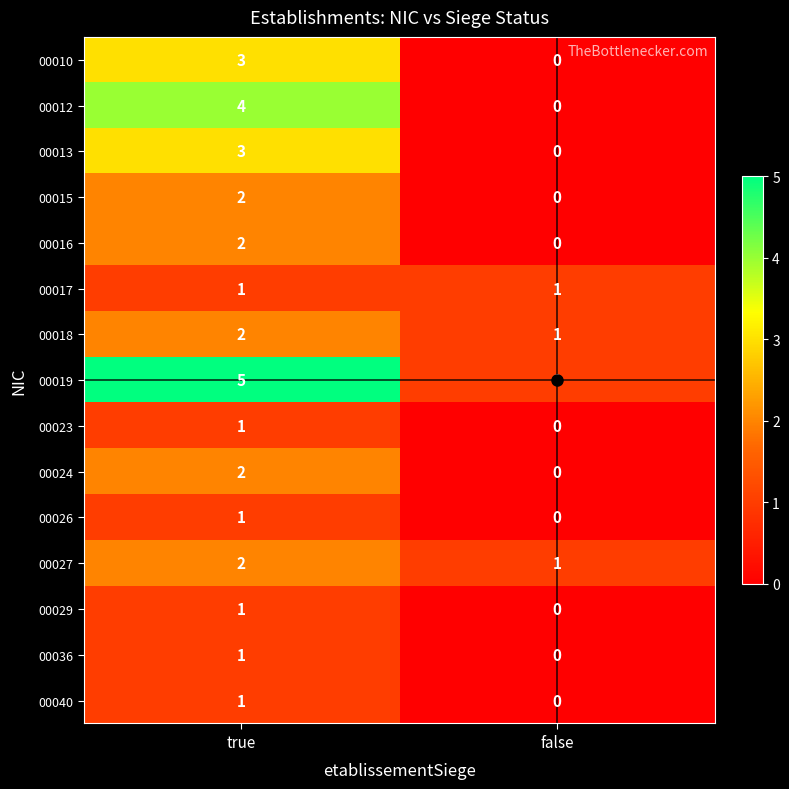

True or false: 00019 has a value of 1 at false.

True